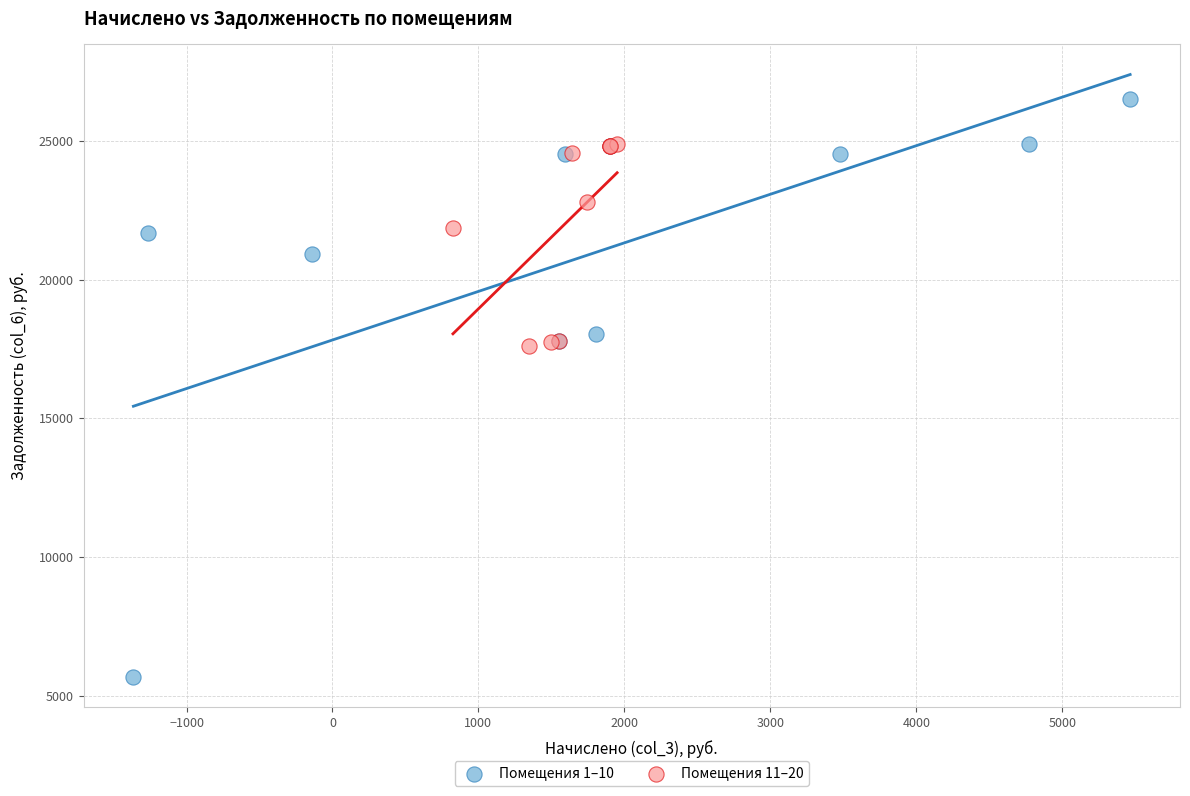

Which series reaches the maximum Y coordinate?

Помещения 1–10